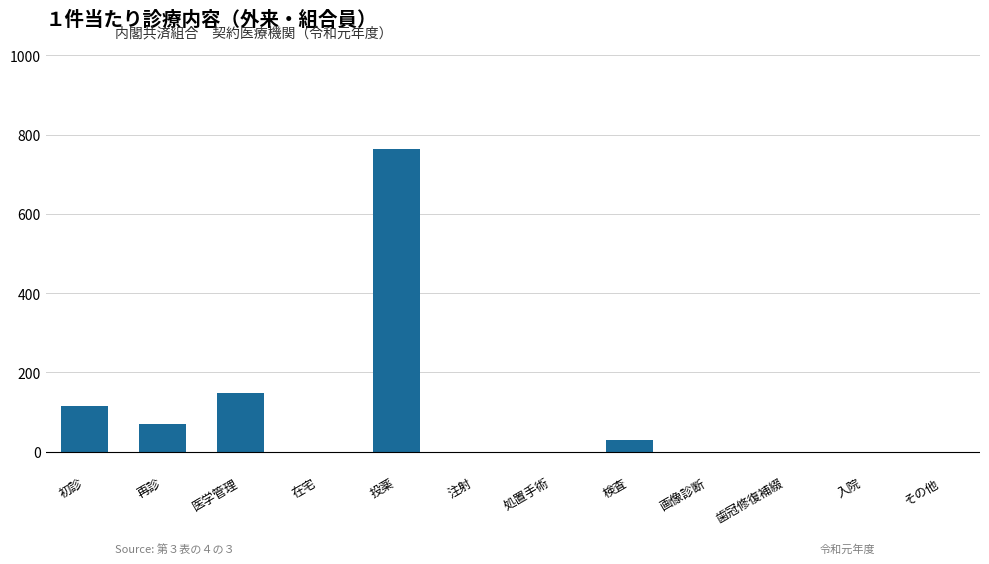

At which category does the chart reach its peak across all series?

投薬